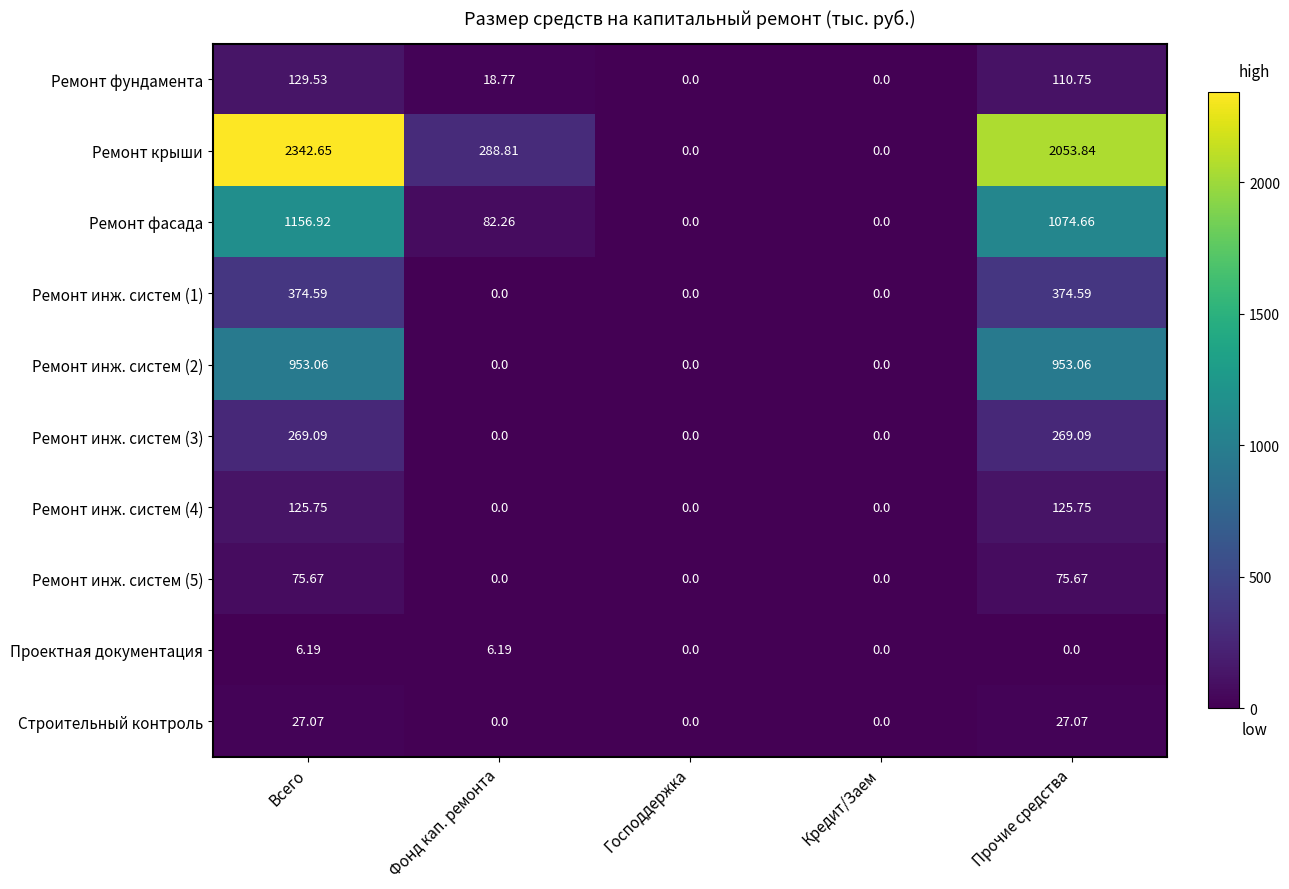

How many data points does each series have?

5